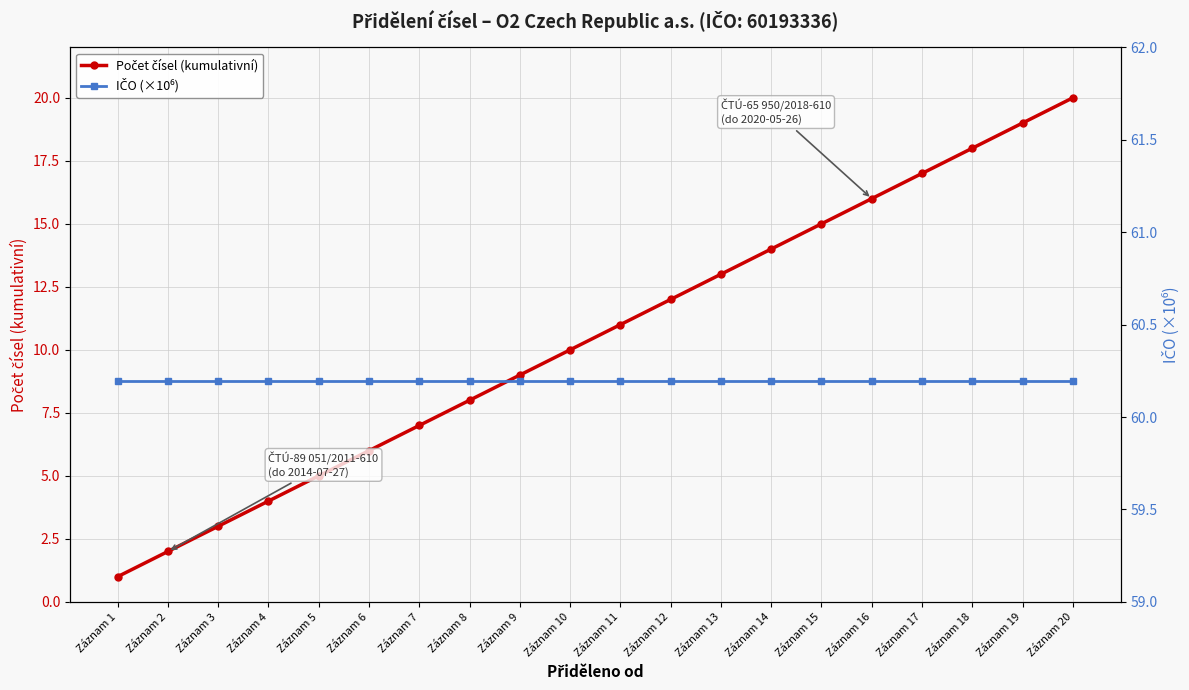

What is the sum of the Počet čísel (kumulativní) values at Záznam 19 and Záznam 16?

35.0